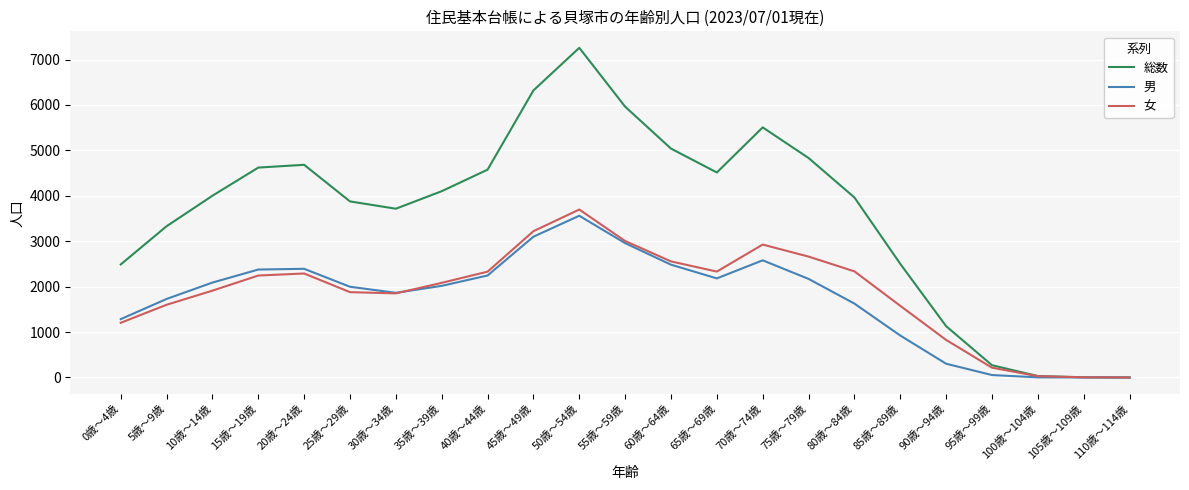

At 10歳～14歳, list the series in order from smallest to largest.

女, 男, 総数